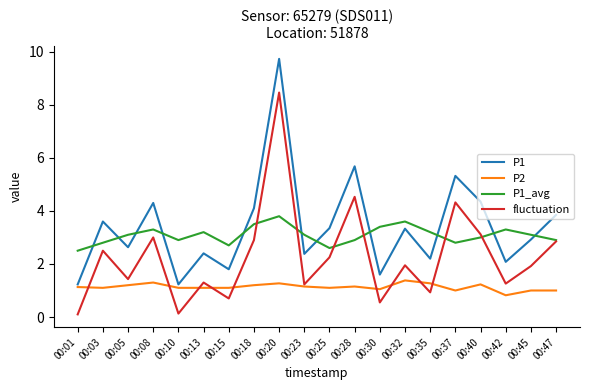

True or false: P1_avg and P1 intersect in this chart.

True